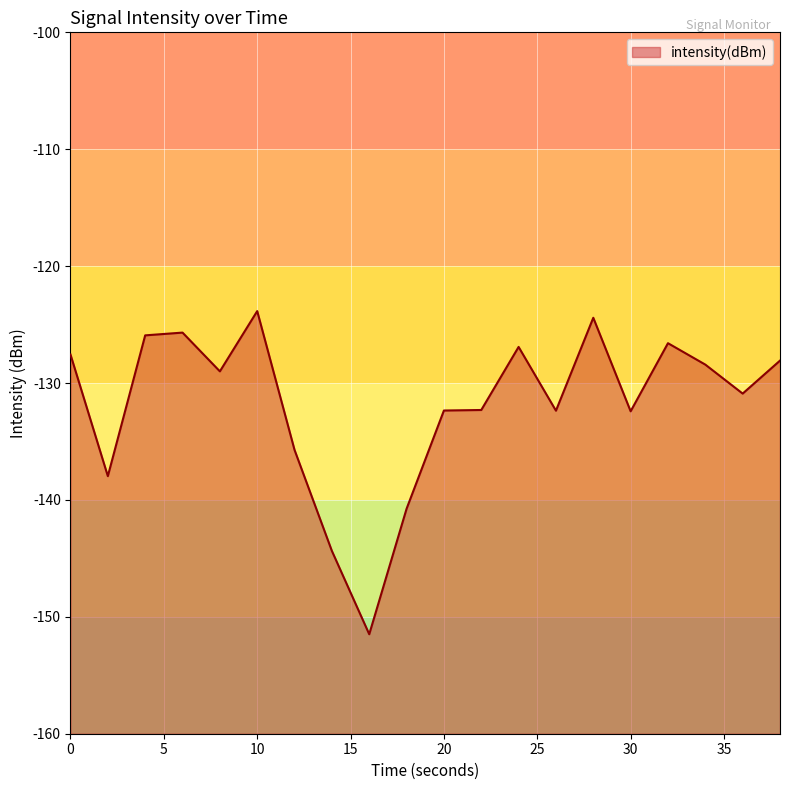

What is the greatest value displayed?

-123.8